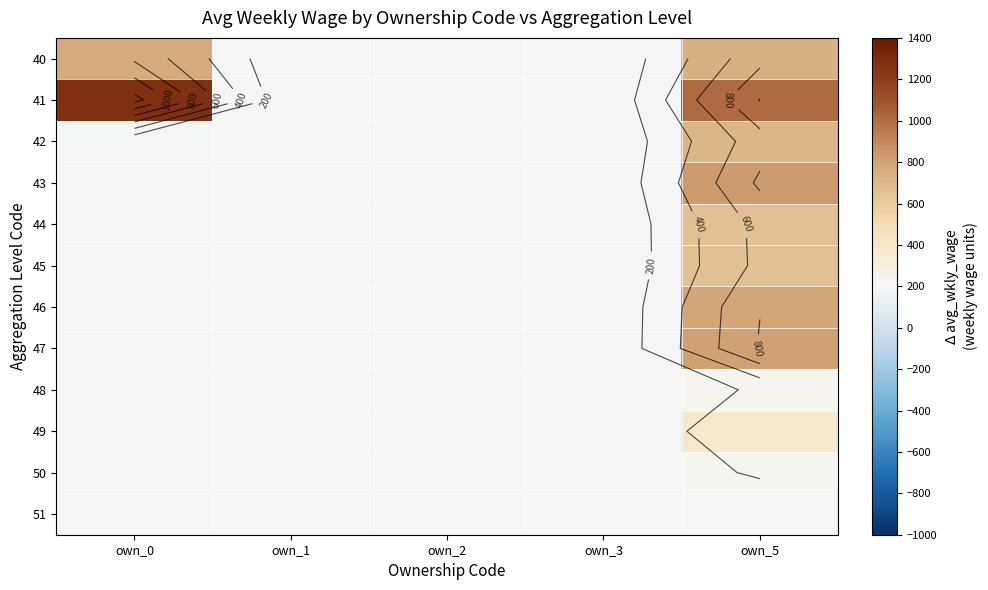

Rank the series by their maximum value, from highest to lowest.

41, 42, 43, 44, 45, 46, 47, 48, 49, 50, 51, 40